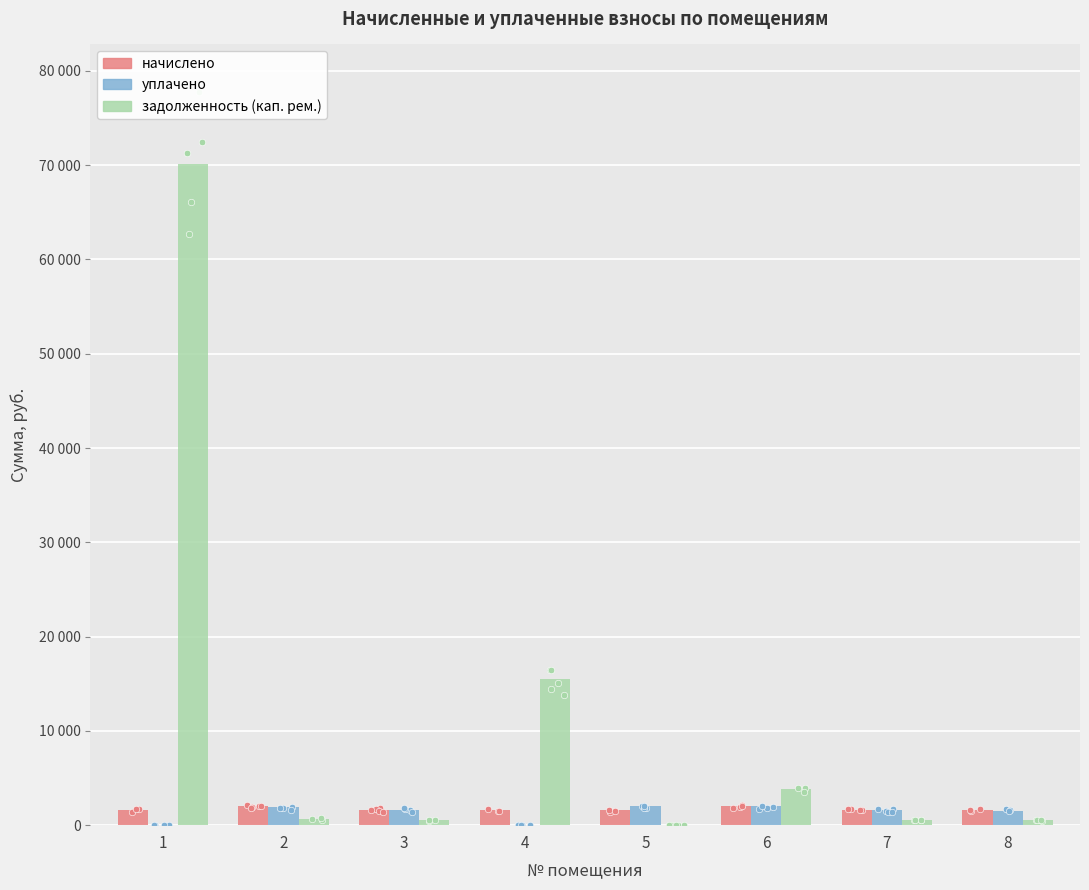

Which series reaches the maximum Y coordinate?

задолженность (кап. рем.)